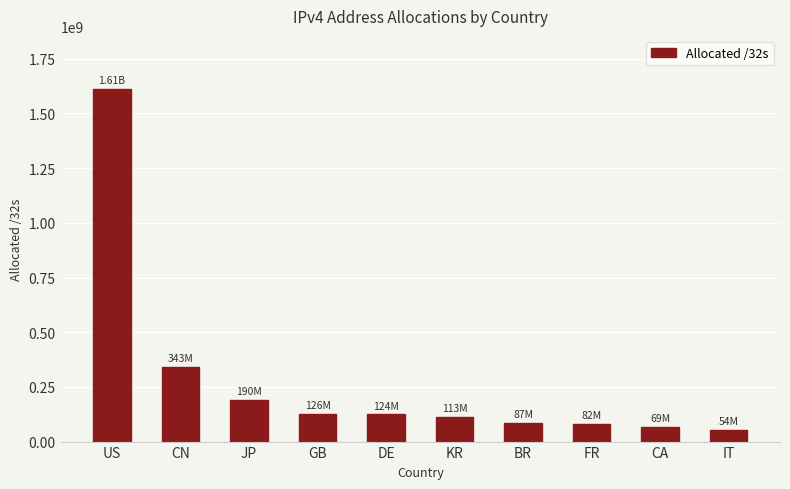

Does the chart contain any negative values?

No